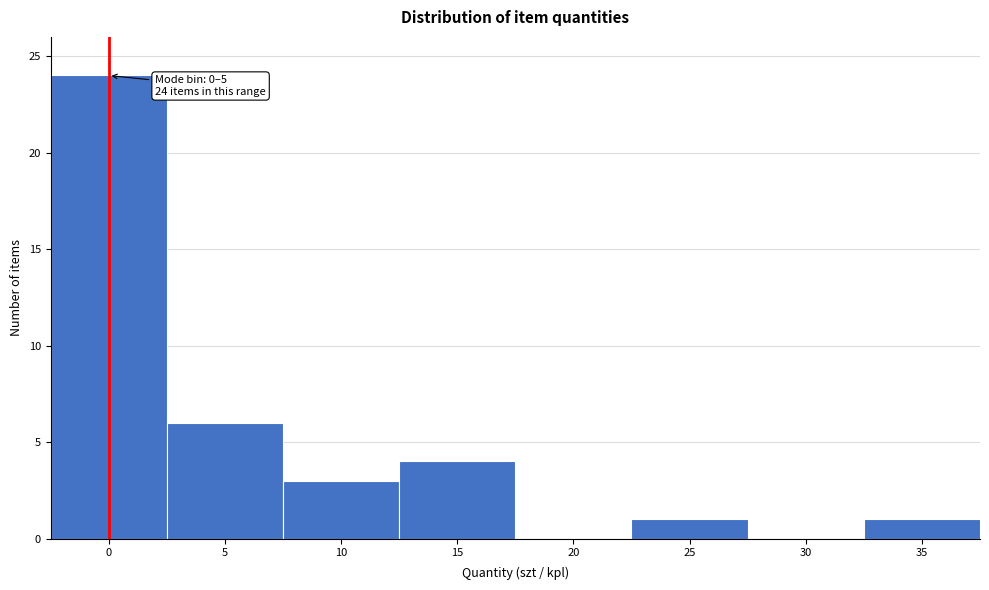

Reading left to right, transcribe all the data shown in this chart.

0=24	5=6	10=3	15=4	20=0	25=1	30=0	35=1